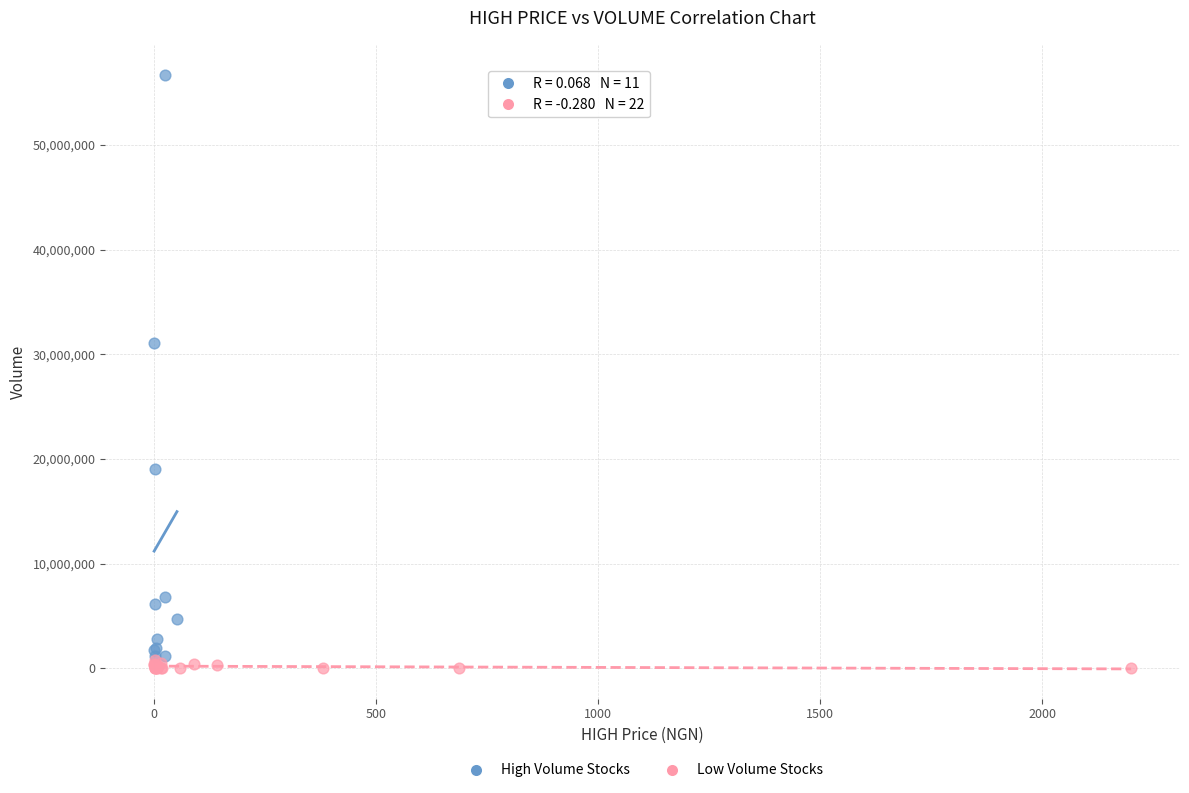

What are all the series names shown in the legend?

High Volume Stocks, Low Volume Stocks